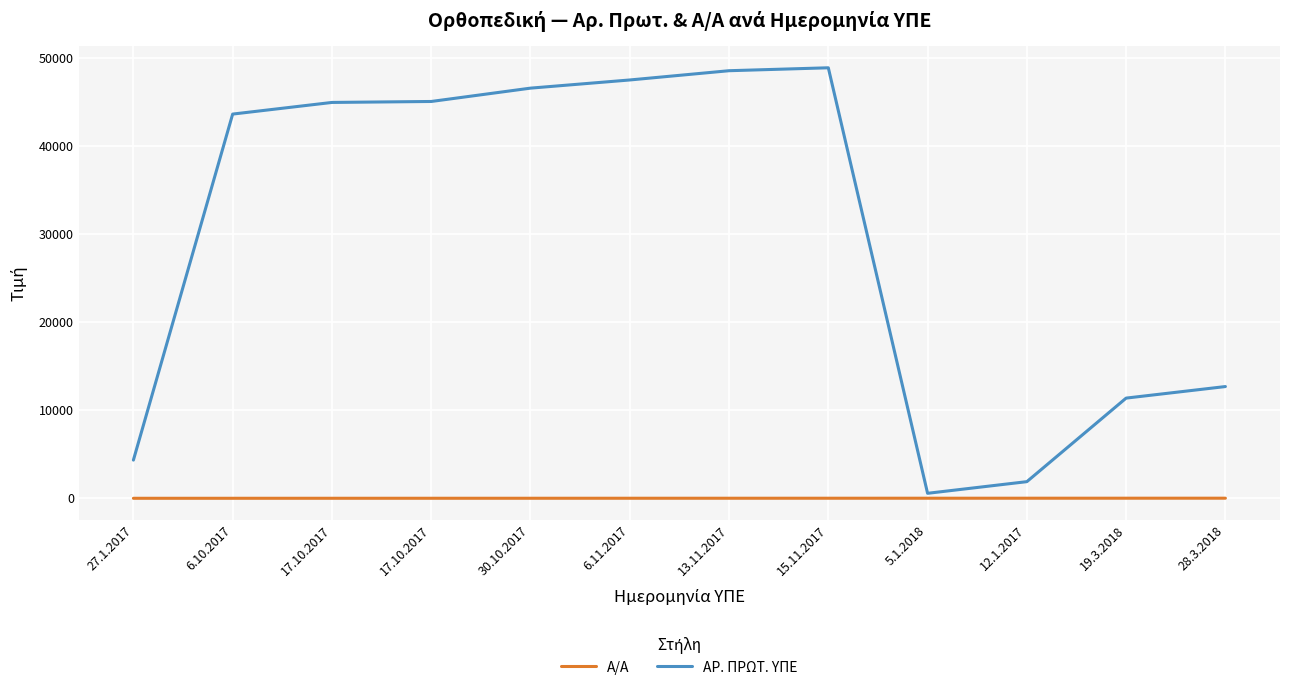

What is the average value of the Α/Α series?

6